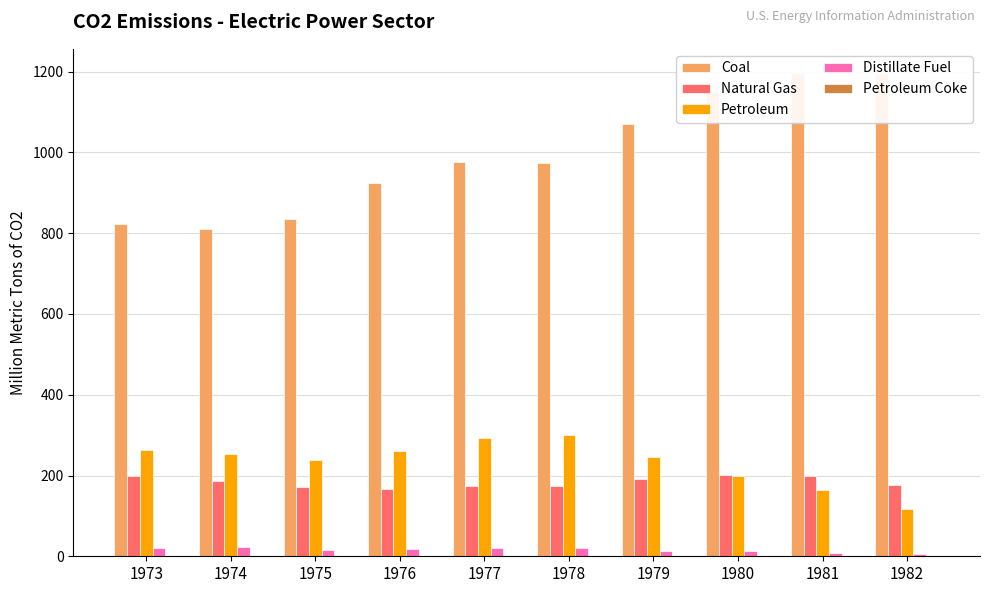

What is the difference between the highest and lowest values at 1977?

975.7